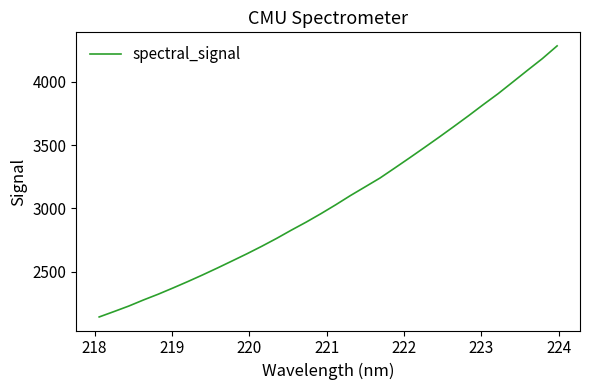

What is the minimum value shown in the chart?

2143.1